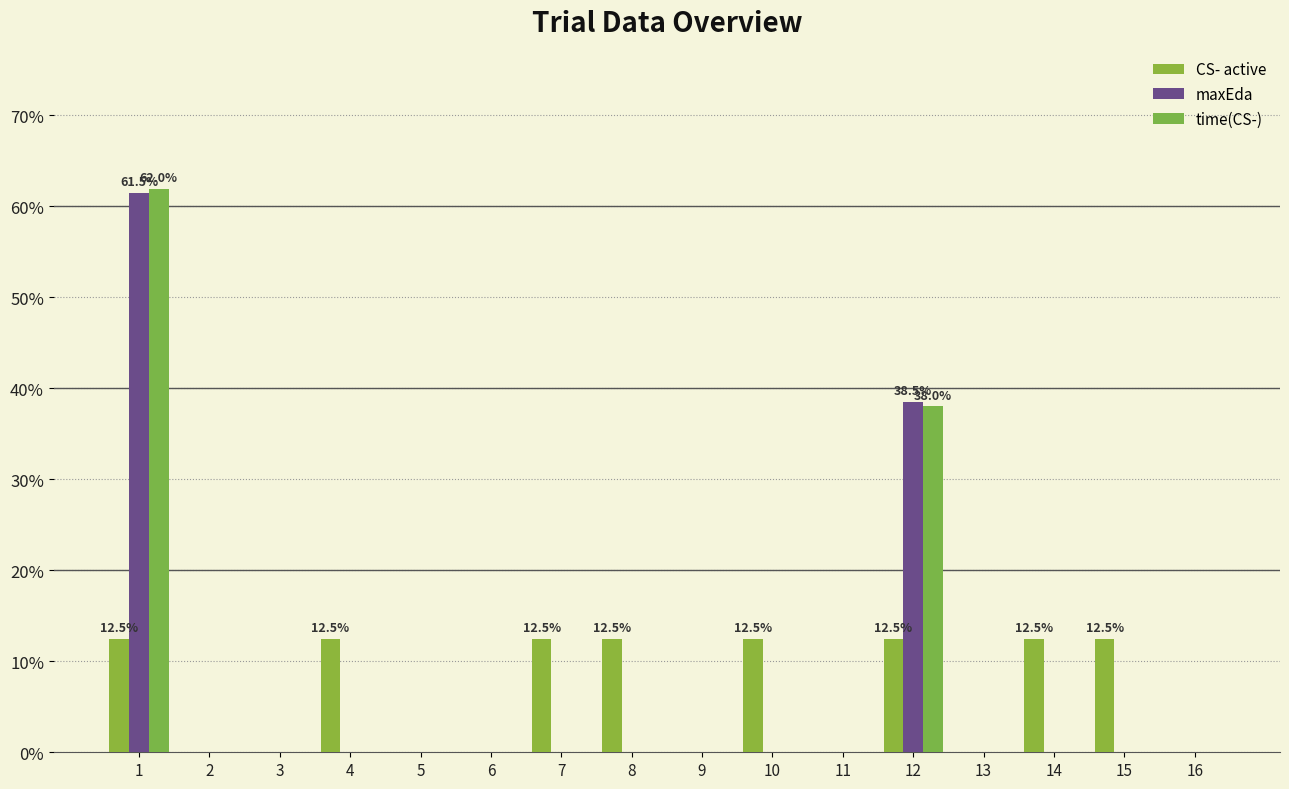

Which series changed the most between 4 and 7?

CS- active